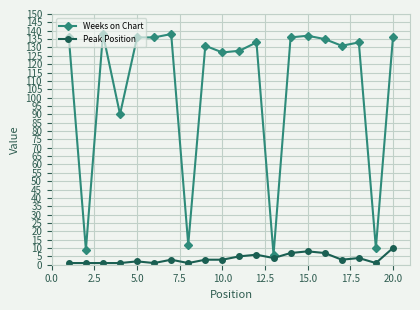

True or false: Weeks on Chart and Peak Position intersect in this chart.

False